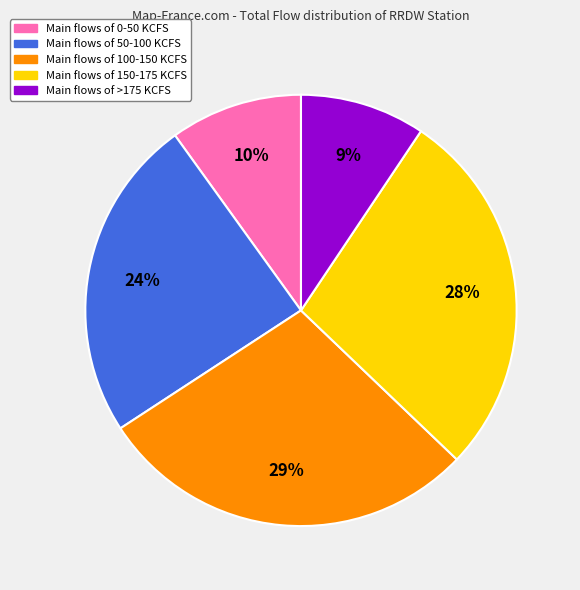

How many segments does this pie chart have?

5